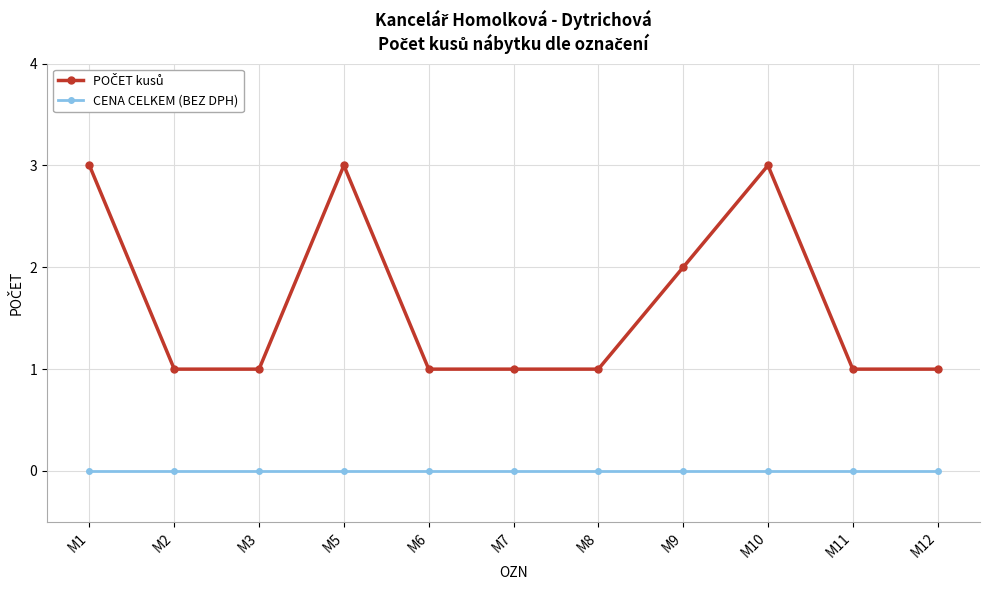

Is it true that CENA CELKEM (BEZ DPH) equals 0 at M8?

True